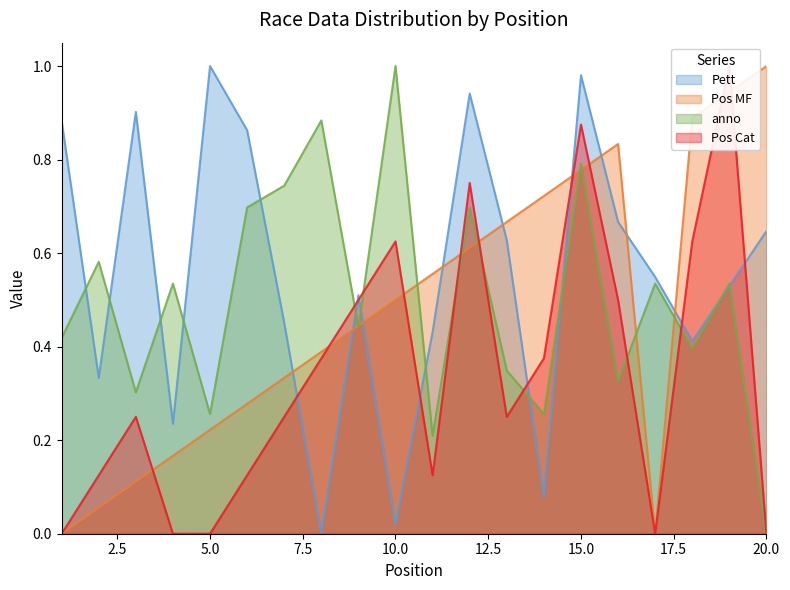

Count the number of categories in the chart.

20